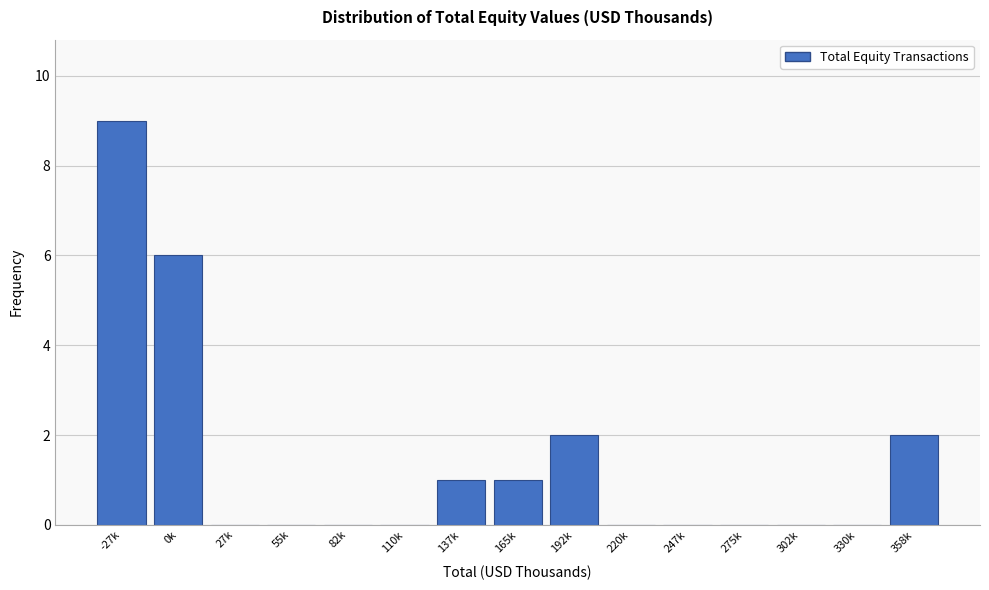

Reading left to right, extract all data points from this chart.

-27k=9	0k=6	27k=0	55k=0	82k=0	110k=0	137k=1	165k=1	192k=2	220k=0	247k=0	275k=0	302k=0	330k=0	358k=2